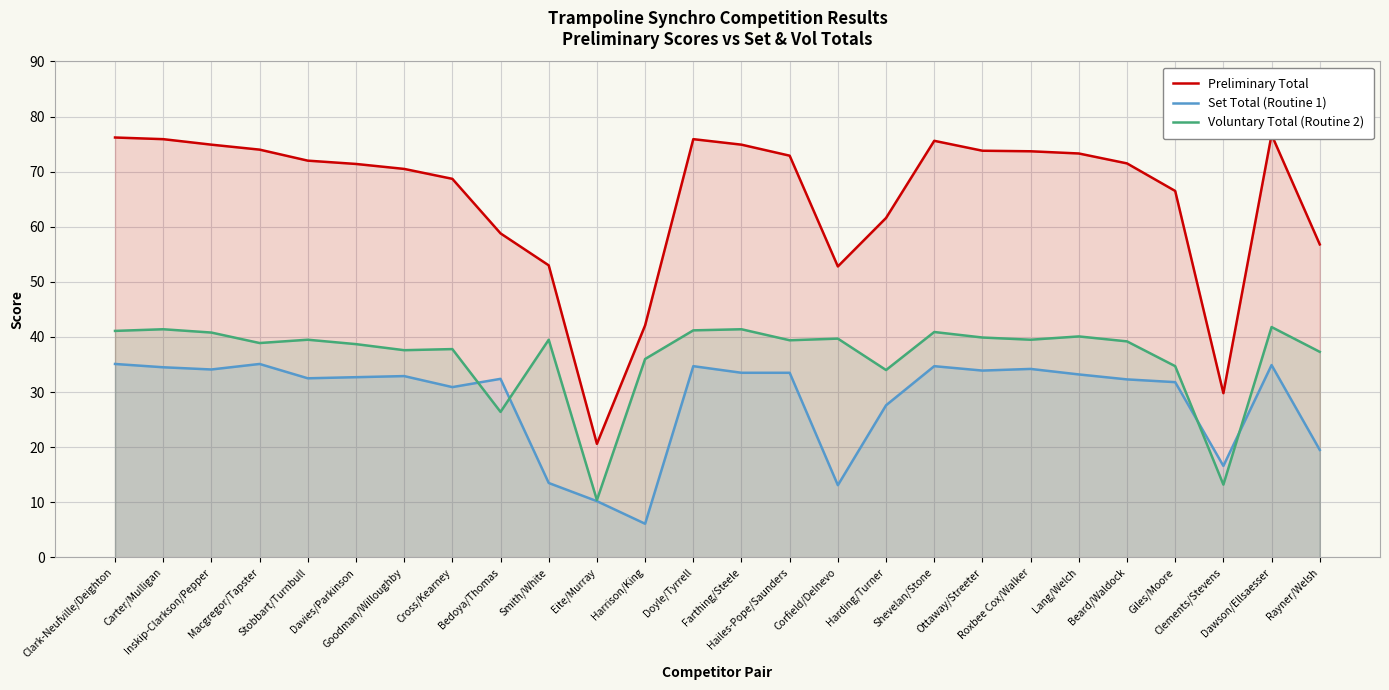

How many values in the Preliminary Total series are below 72?

13